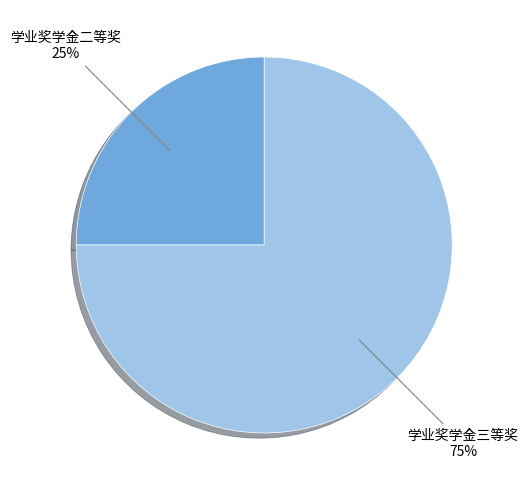

How many slices are in this pie chart?

2